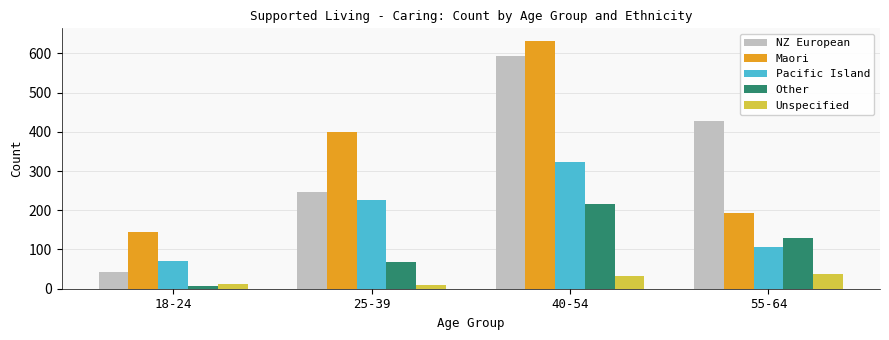

What is the label of the 3rd bar from the right?

25-39